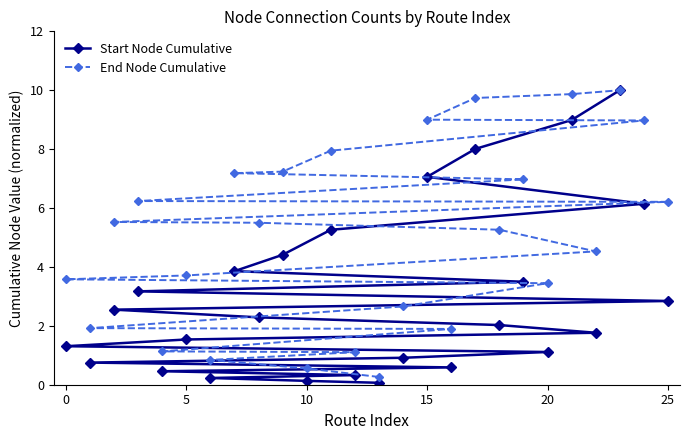

List the series in order of their overall mean, highest first.

End Node Cumulative, Start Node Cumulative